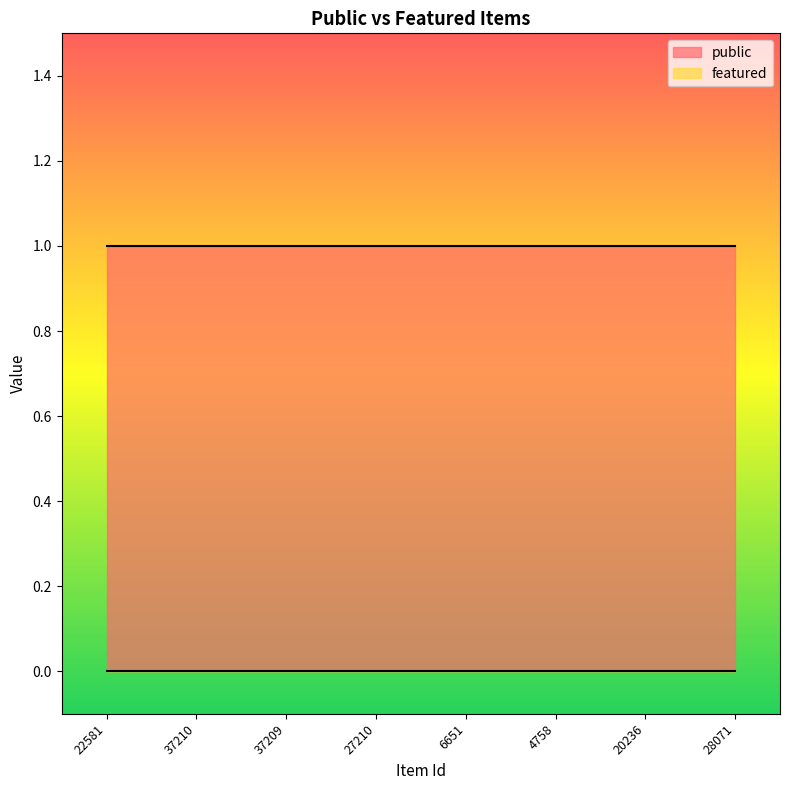

True or false: public and featured cross at least once.

False